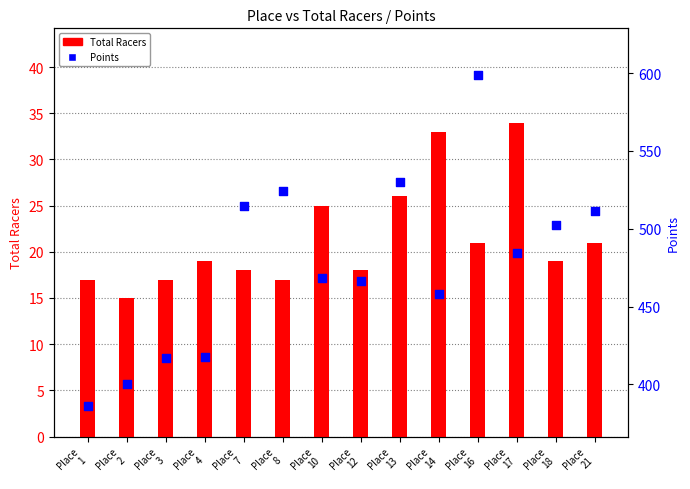

At which category is the sum across all series the highest?

Place
16